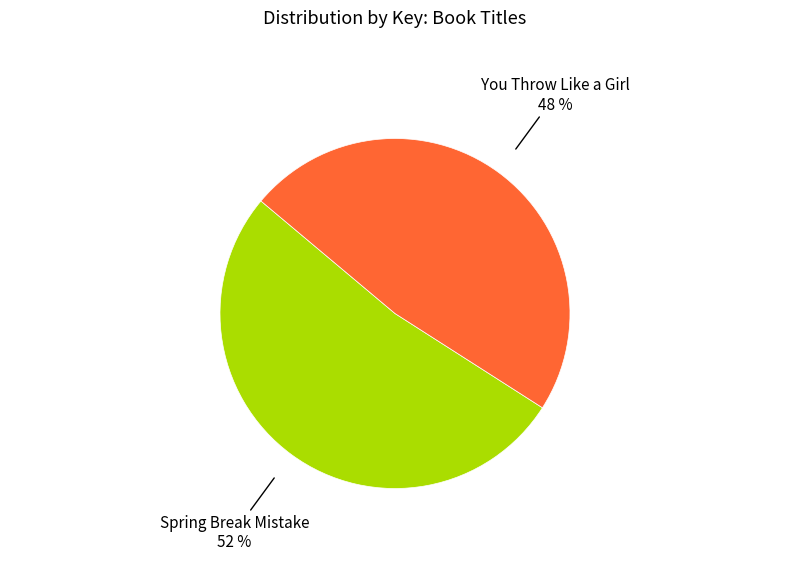

To the nearest percent, what is the average slice percentage?

50%